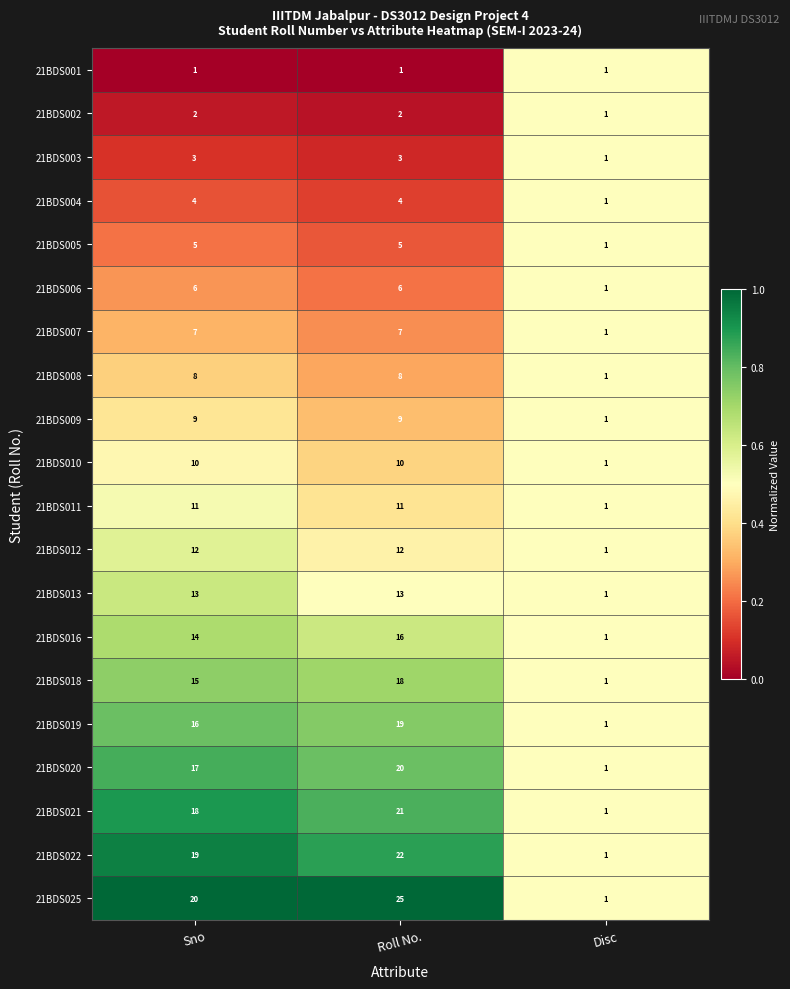

What is the maximum value shown in the chart?

25